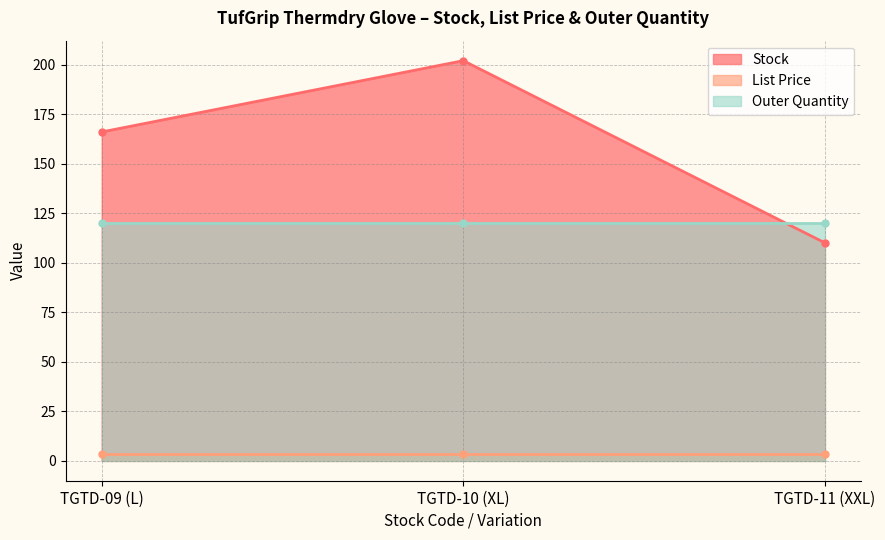

Between TGTD-09 (L) and TGTD-10 (XL), which is larger?

TGTD-10 (XL)